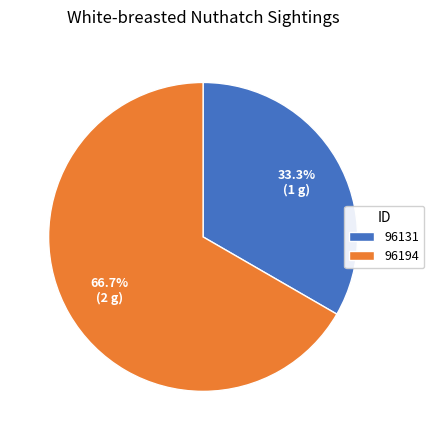

How many segments does this pie chart have?

2